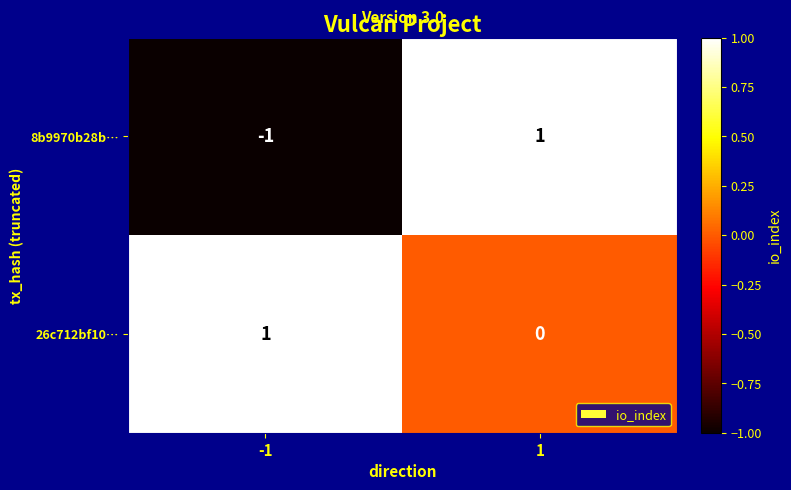

Is the value of 8b9970b28b… at 1 greater than the value of 26c712bf10… at 1?

Yes